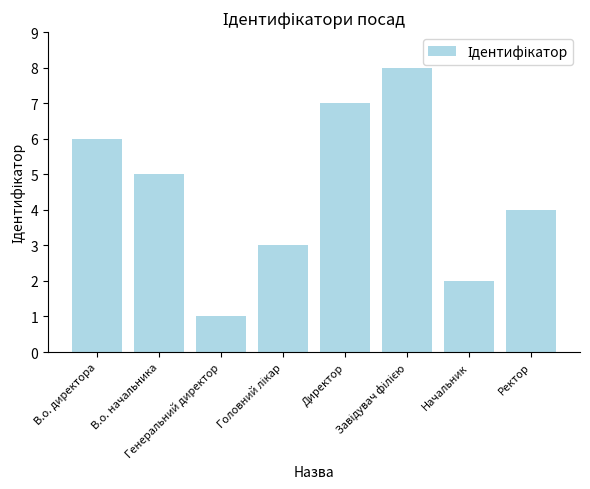

What is the greatest value displayed?

8